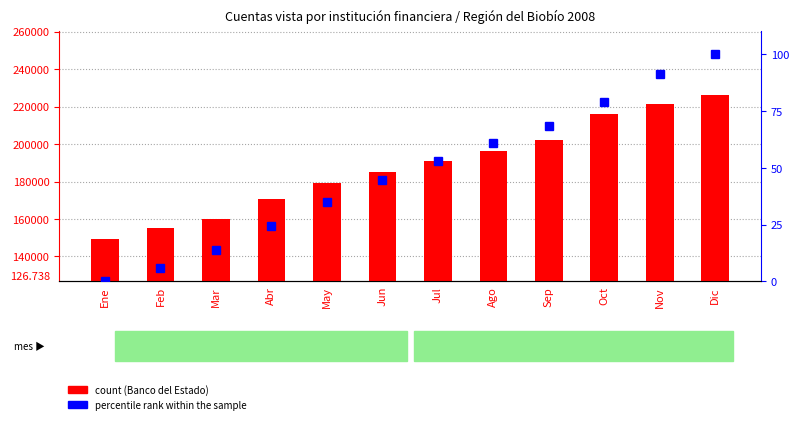

Which category has the highest value in the percentile rank within the sample series?

Dic